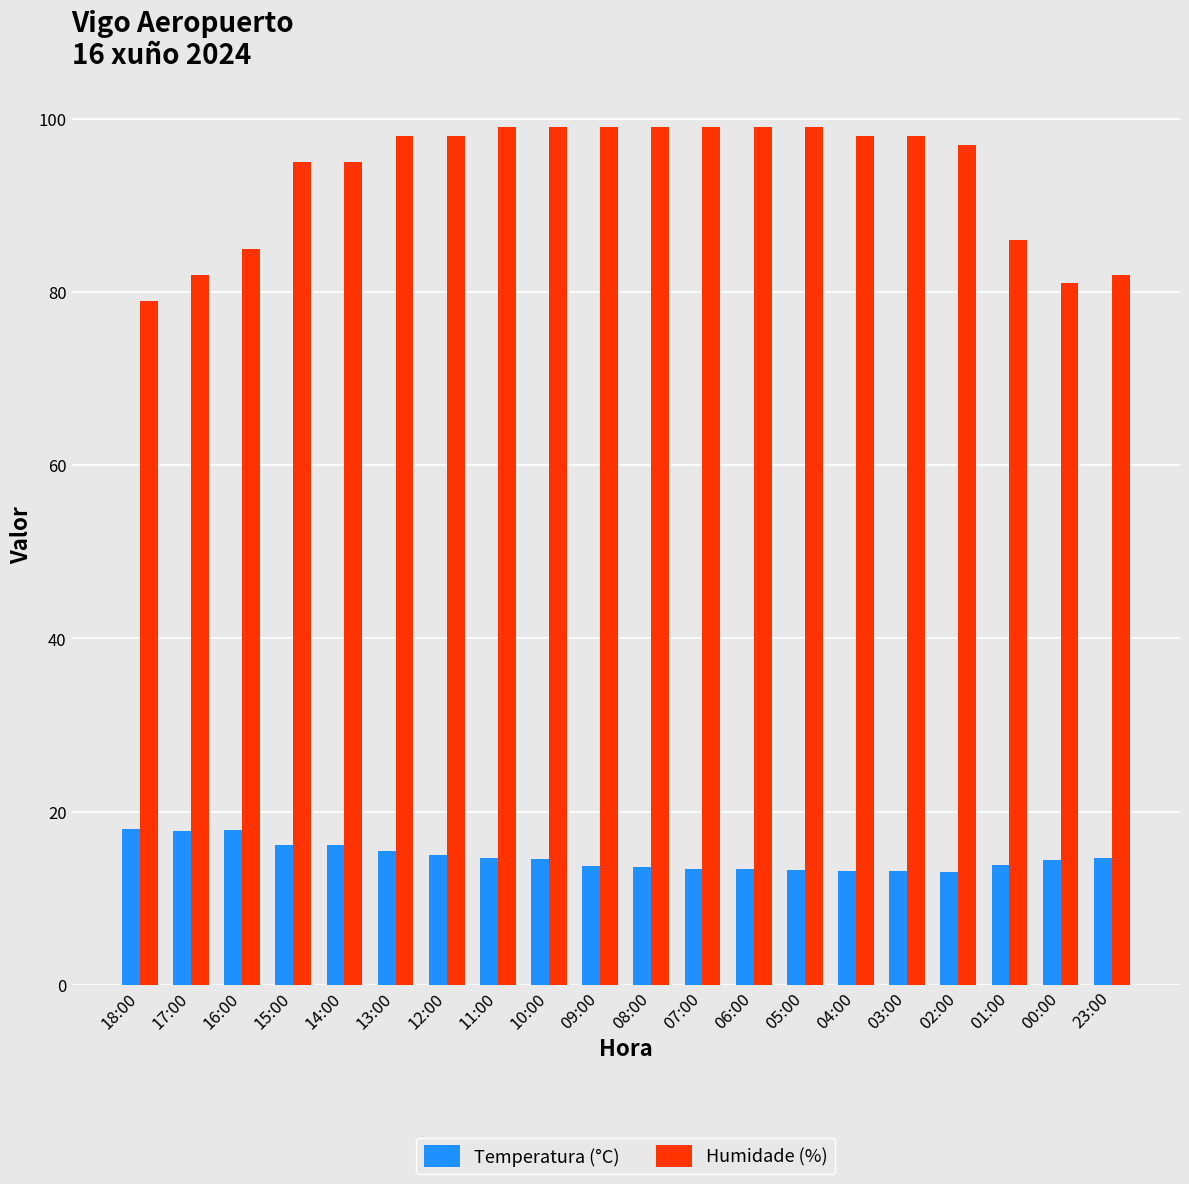

Is it true that Humidade (%) equals 99.0 at 11:00?

True